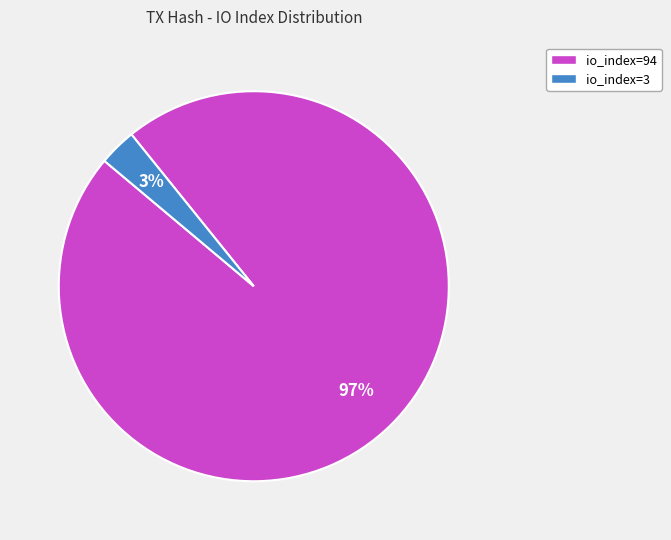

Does io_index=94 account for over 50% of the chart?

Yes